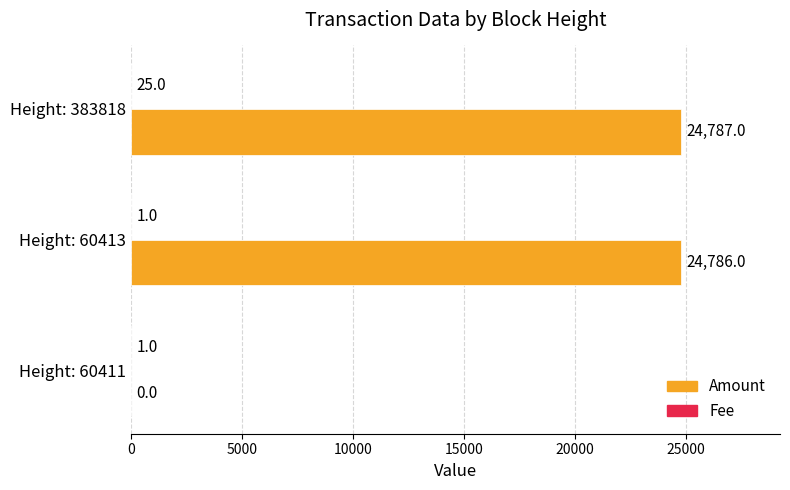

Which series changed the most between Height: 60411 and Height: 60413?

Amount